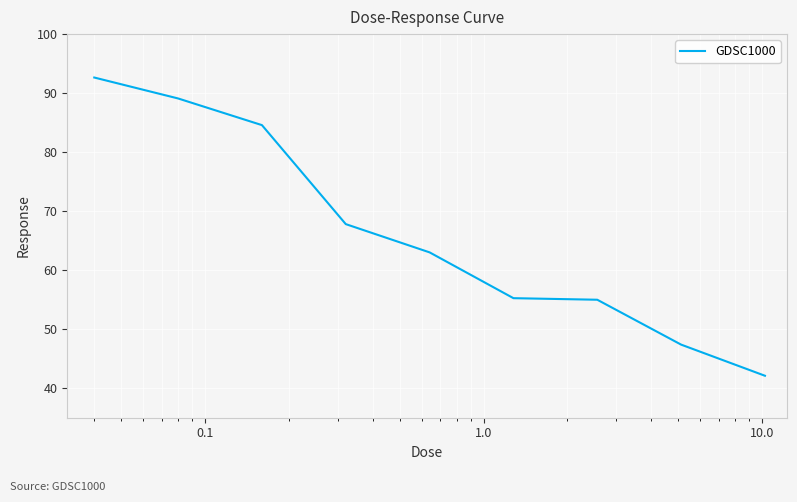

What is the difference between the second highest and second lowest values?

41.7